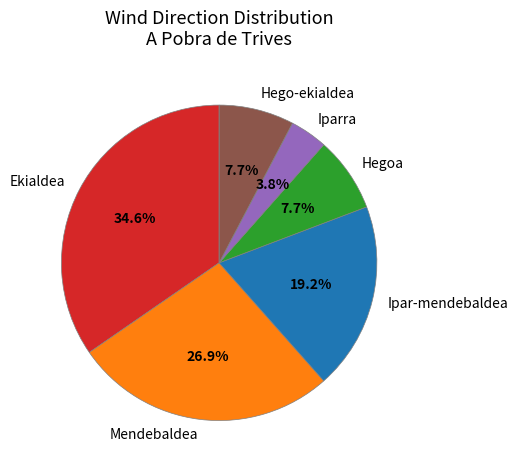

What is the largest slice in the pie chart?

Ekialdea